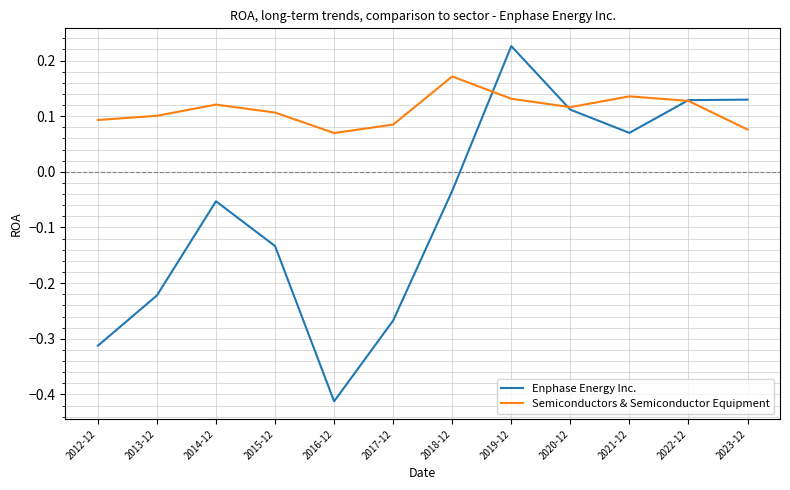

Which category has the highest value across all series?

2019-12